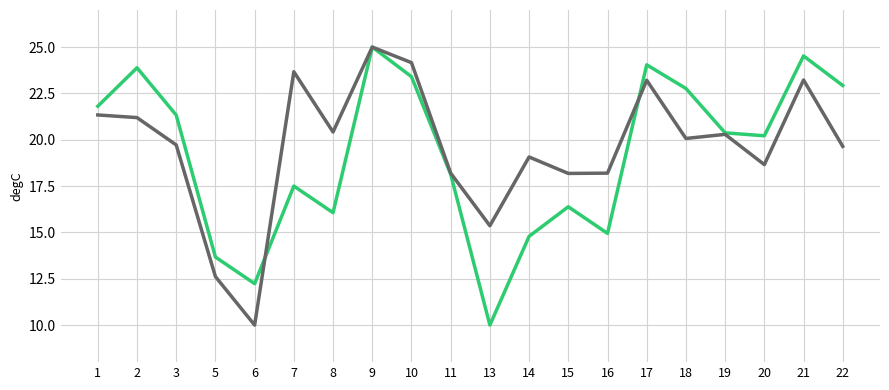

What is the total value across all series at 6?

22.2